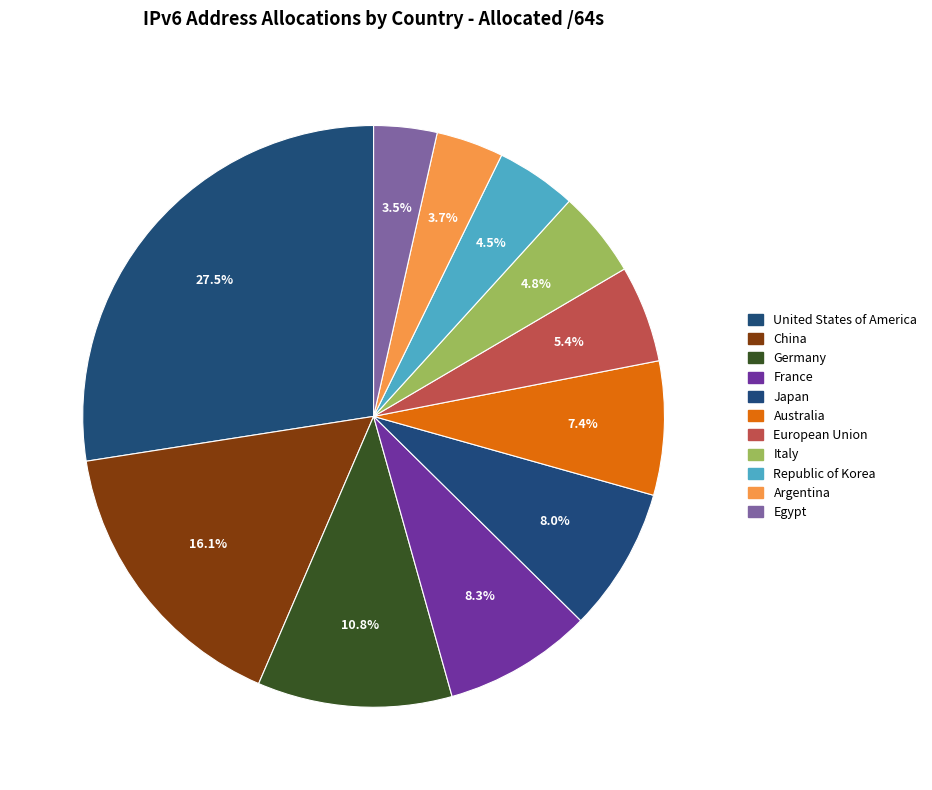

What percentage is the Germany slice, to the nearest percent?

11%